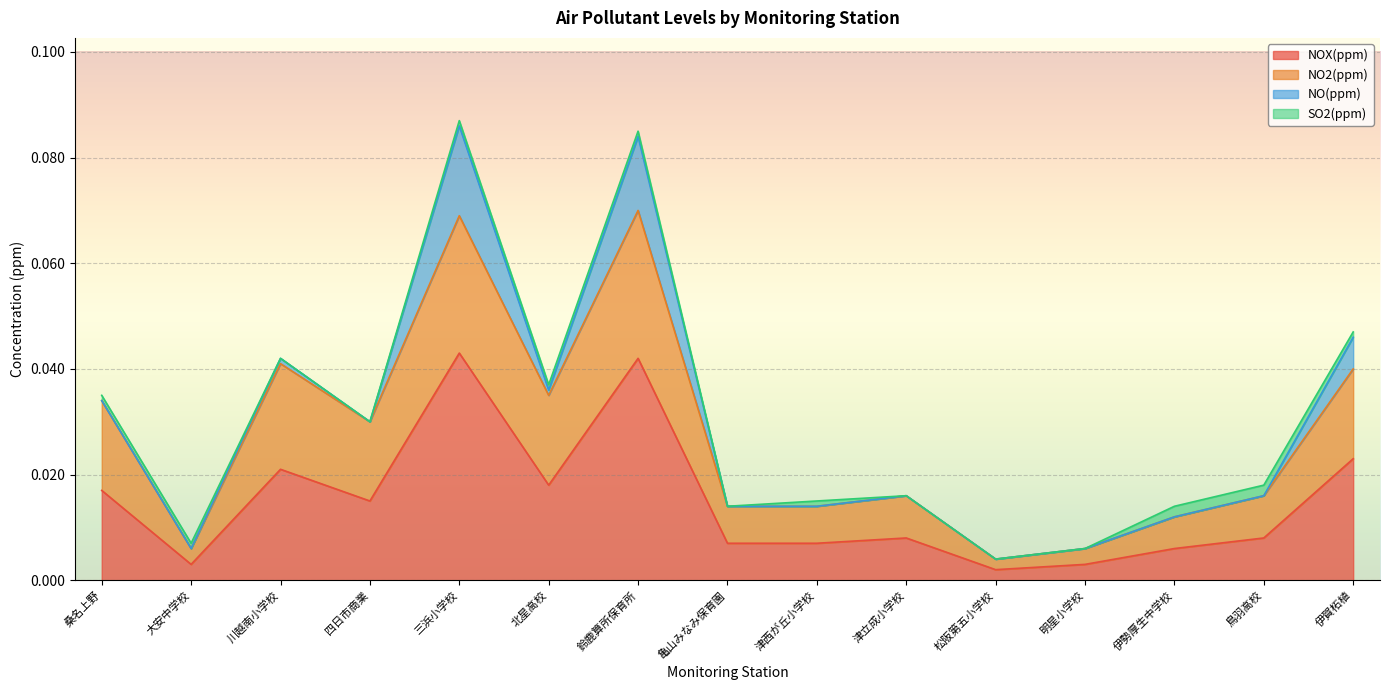

What is the label of the 2nd point from the right?

鳥羽高校